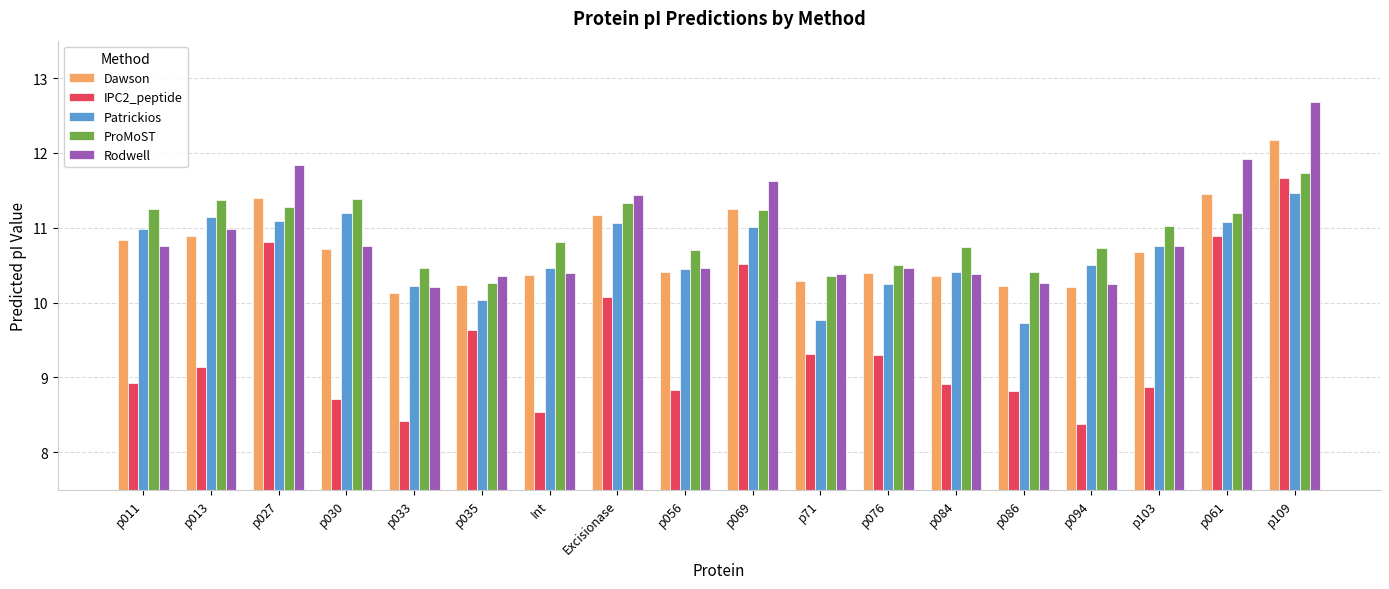

How many groups of bars are there?

18